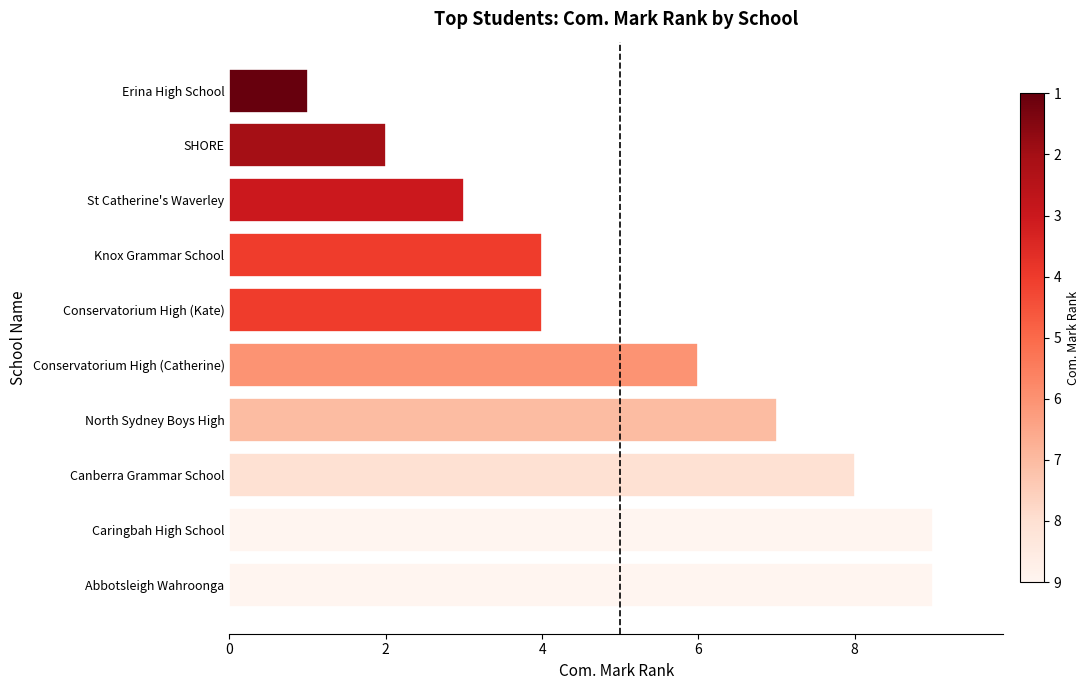

How many series are shown in this chart?

1